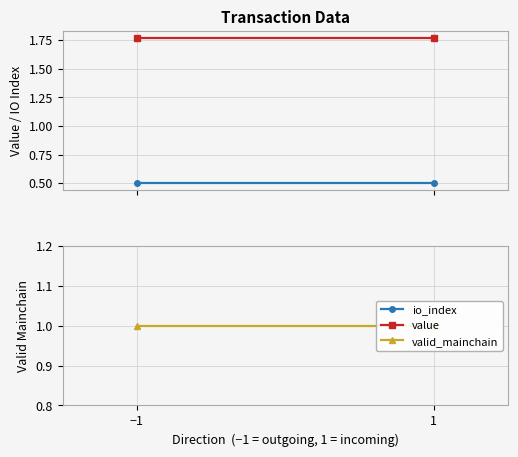

Count the number of categories in the chart.

2